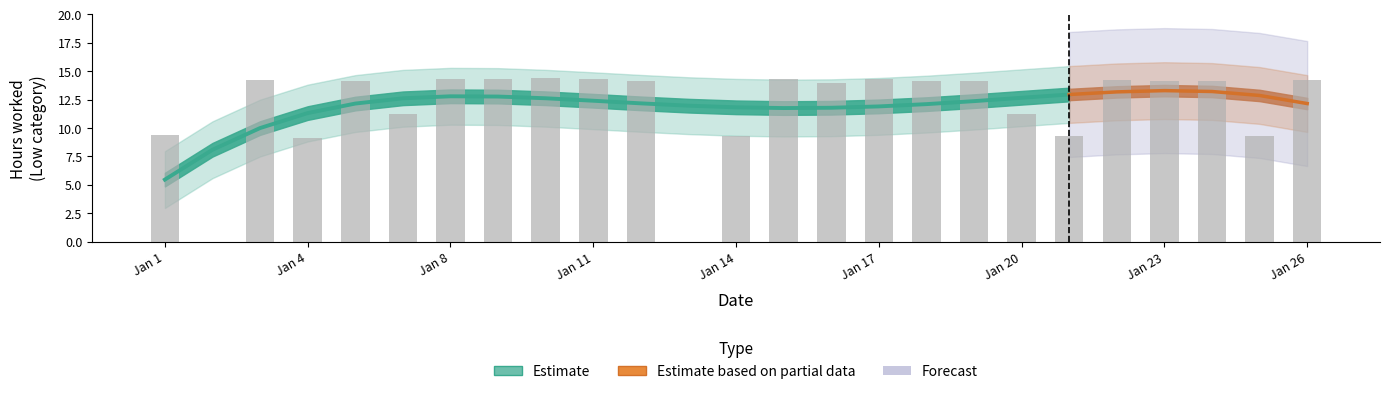

What is the difference between the values at 5 and 11?

0.2